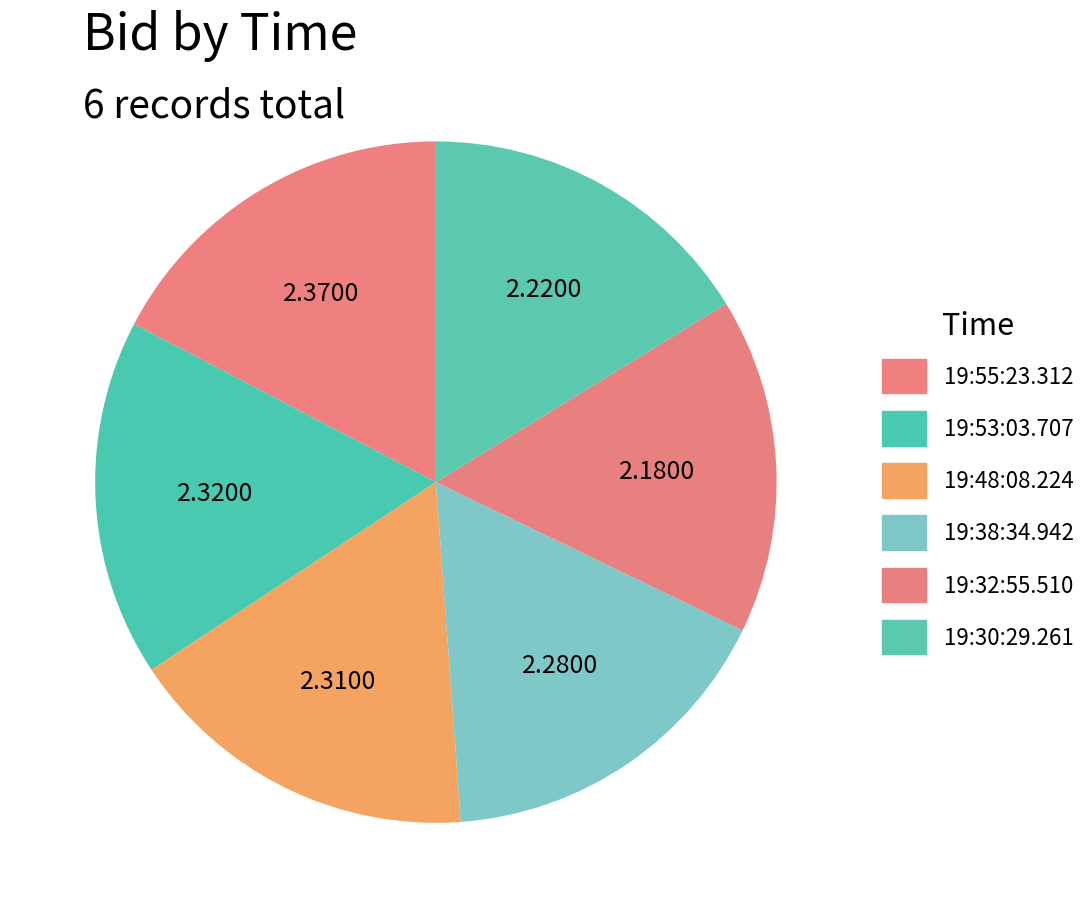

What is the smallest slice in the pie chart?

19:32:55.510